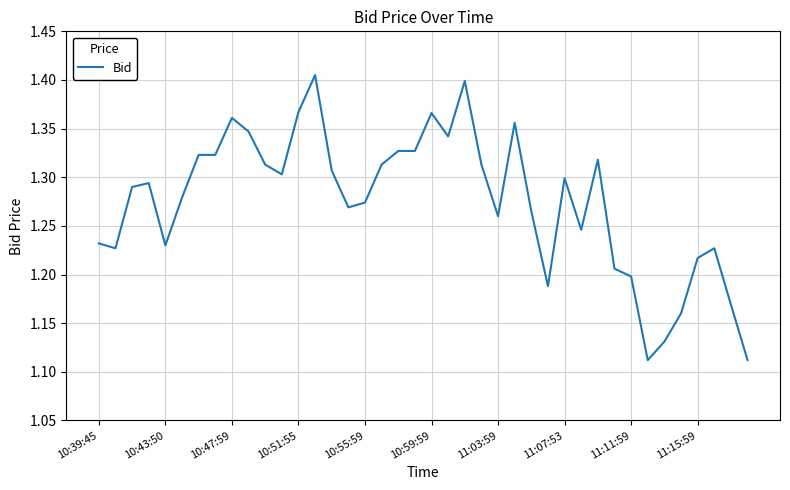

What is the difference between the maximum and minimum values?

0.3